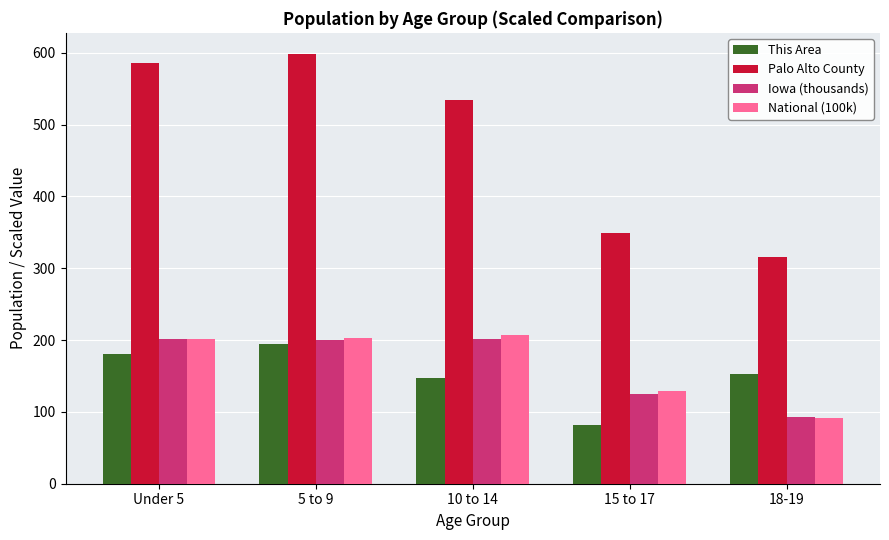

What is the label of the 2nd bar from the left?

5 to 9